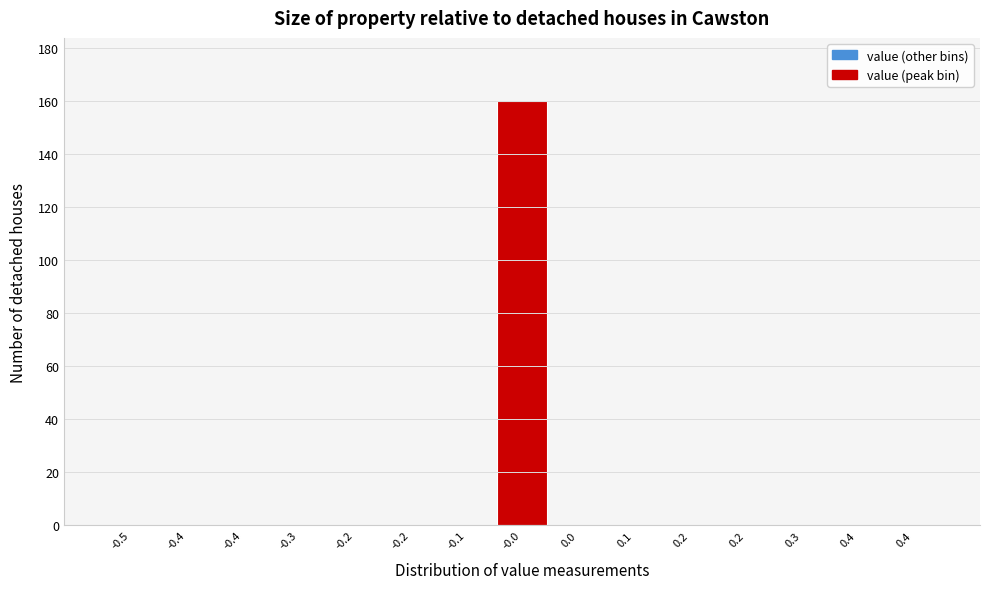

Count the number of data series in this chart.

1